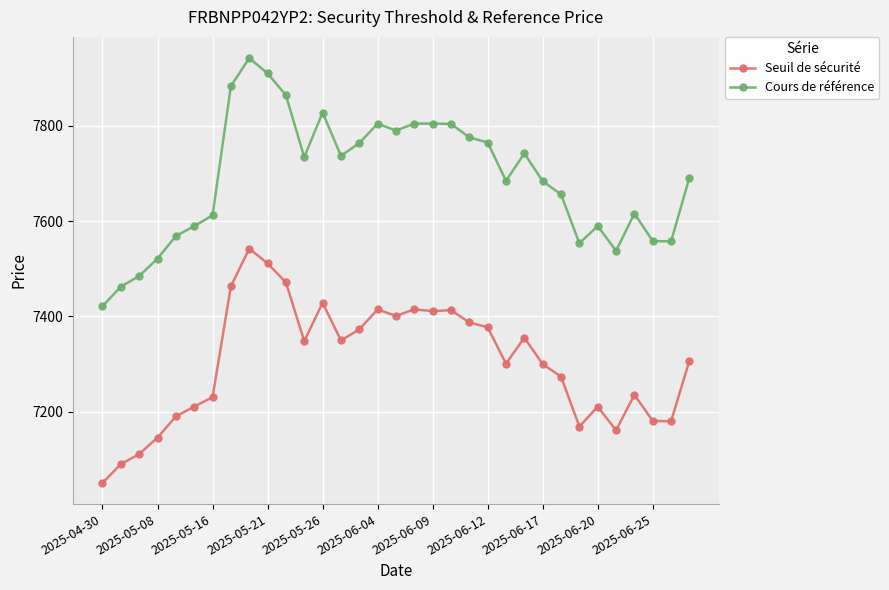

Rank the series by their maximum value, from lowest to highest.

Seuil de sécurité, Cours de référence